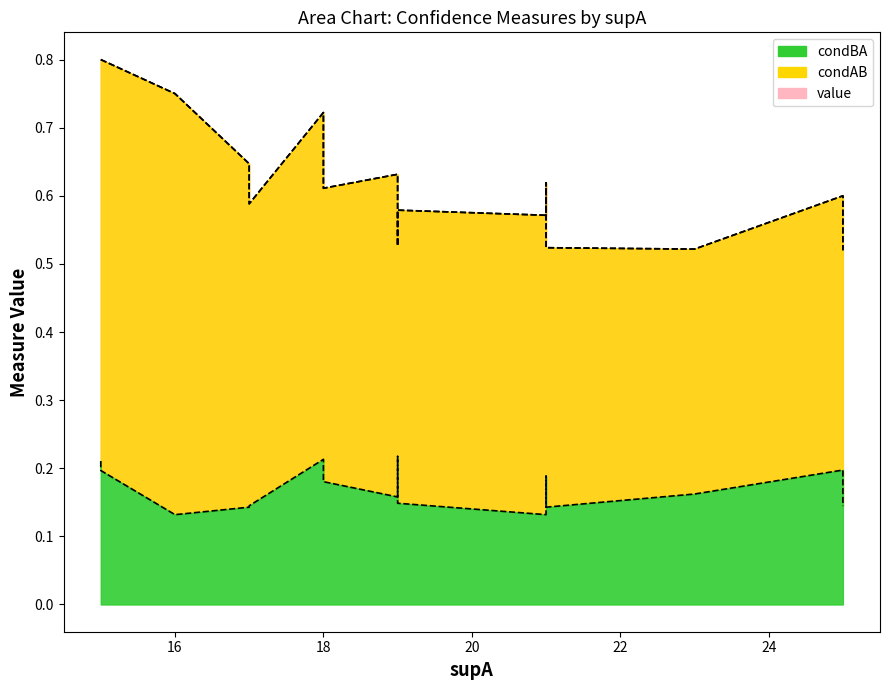

What is the sum of the condBA values at 23 and 15?

0.4